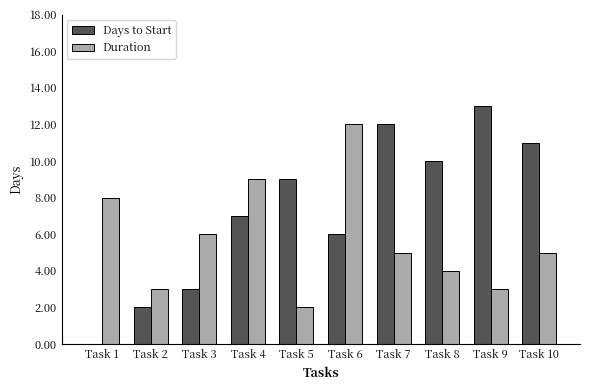

What is the average value of the Duration series?

6